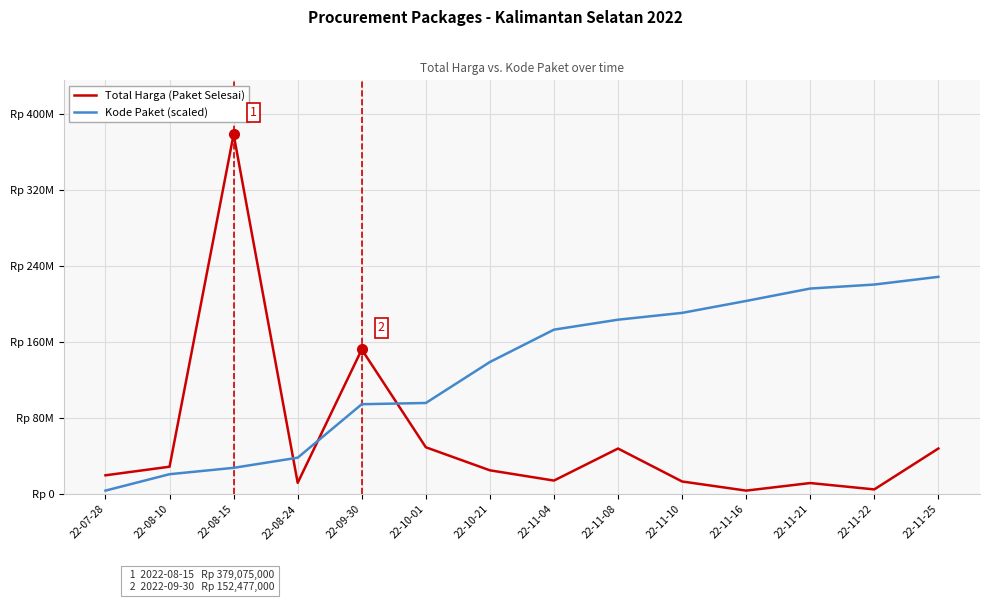

What are all the series names shown in the legend?

Total Harga (Paket Selesai), Kode Paket (scaled)